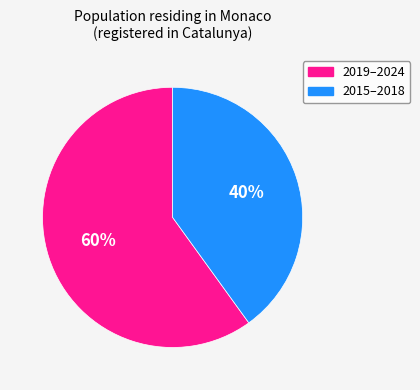

To the nearest percent, what is the average slice percentage?

50%